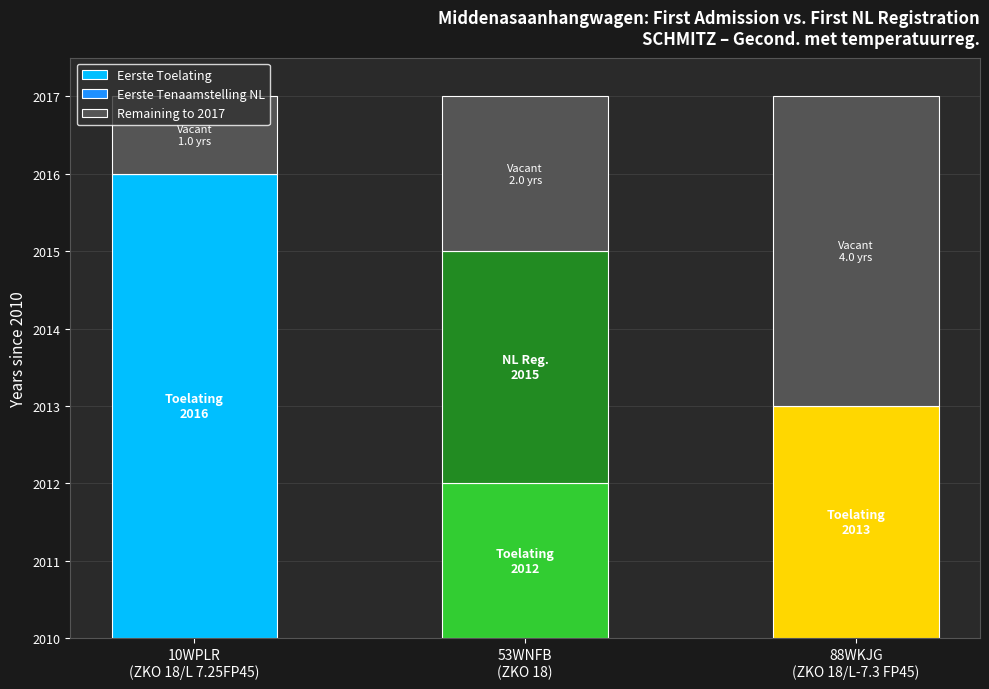

What are all the series names shown in the legend?

Eerste Toelating, Eerste Tenaamstelling NL, Remaining to 2017